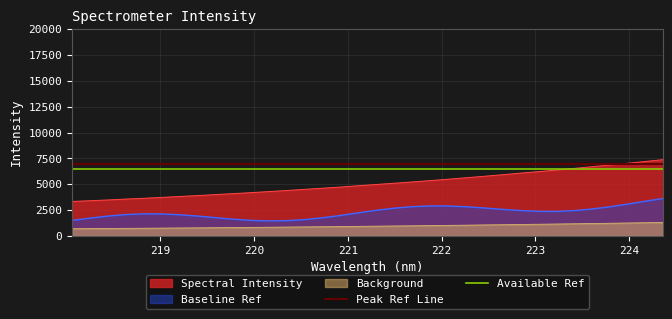

What is the value of the Available Ref point at the 1st from the left?

6500